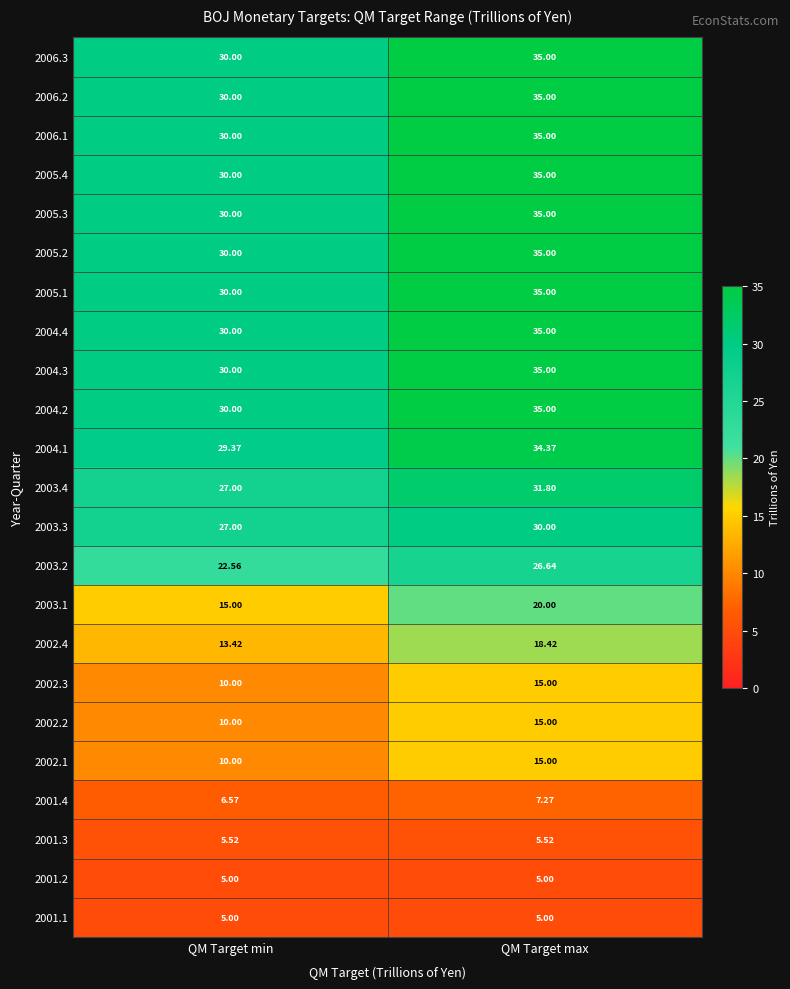

Which category has the highest value across all series?

QM Target max